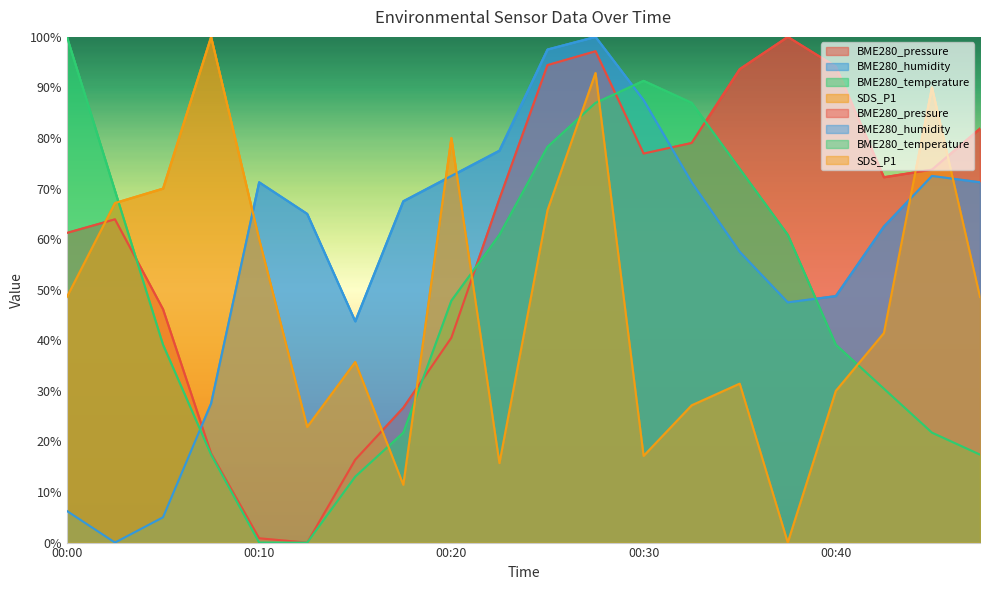

What is the sum of all BME280_pressure values?

1204.4